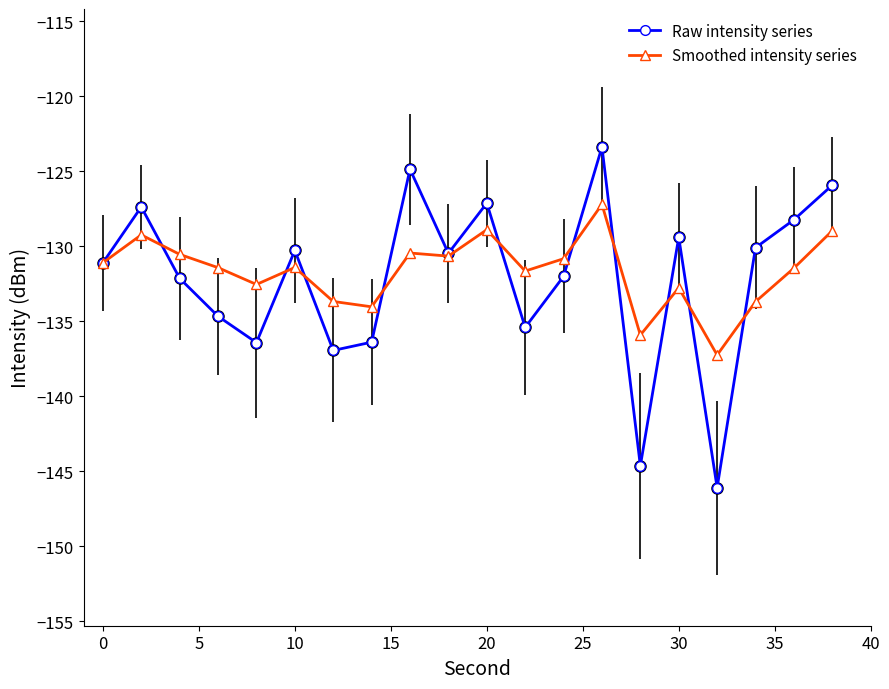

How many interior local peaks does the Raw intensity series series have?

6